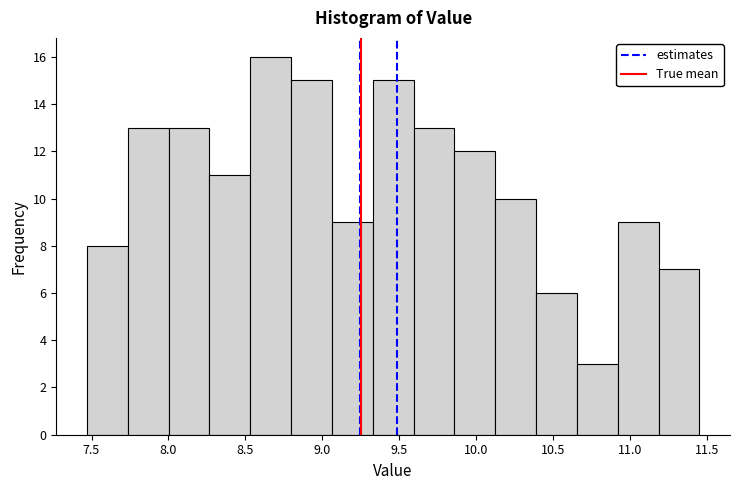

Over which range of the x-axis is the bar tallest?

8.55 to 8.80